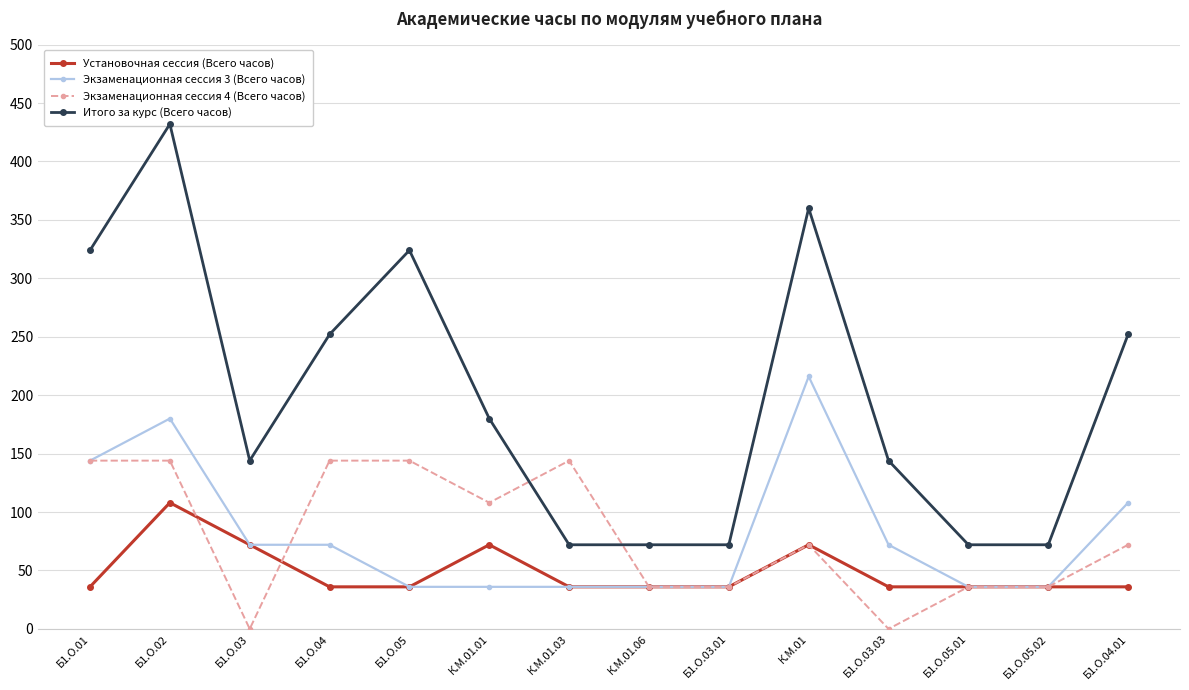

What is the label of the 8th point from the right?

К.М.01.03